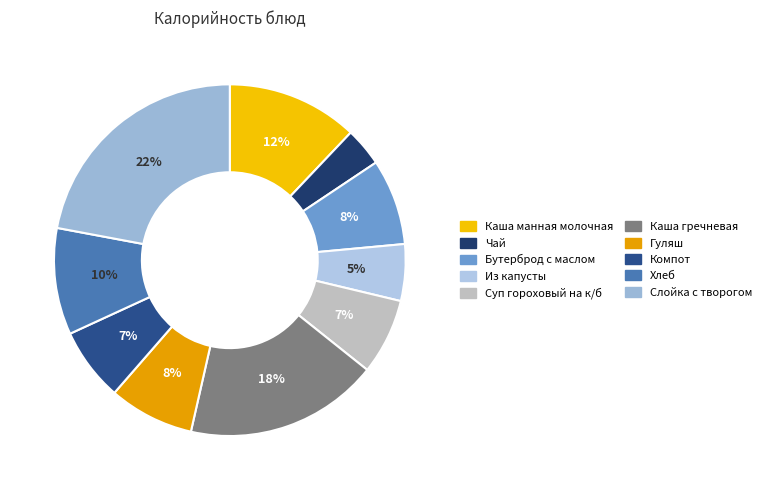

Which slice is the largest?

Слойка с творогом